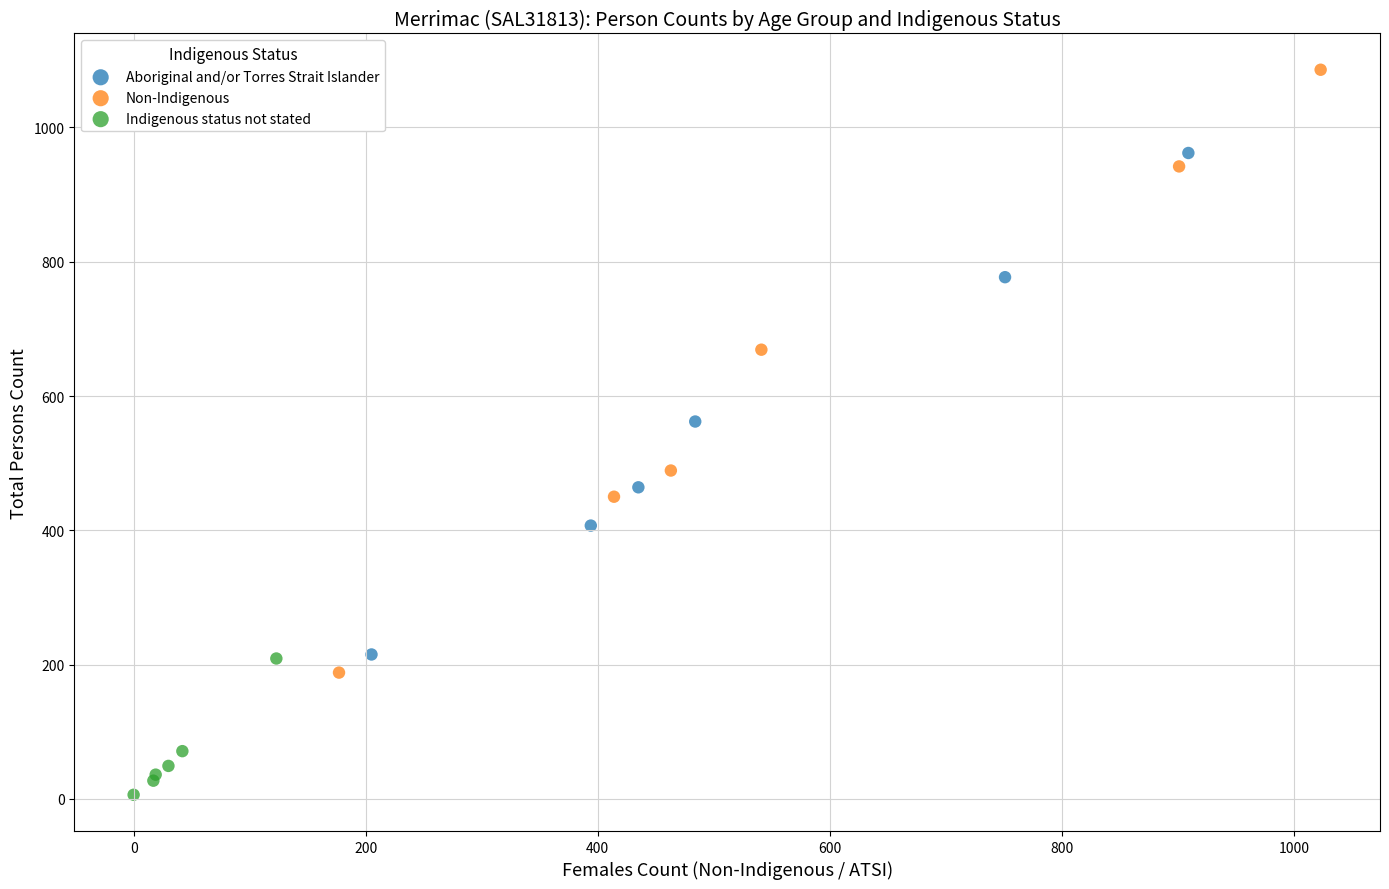

Which series reaches the minimum Y coordinate?

Indigenous status not stated